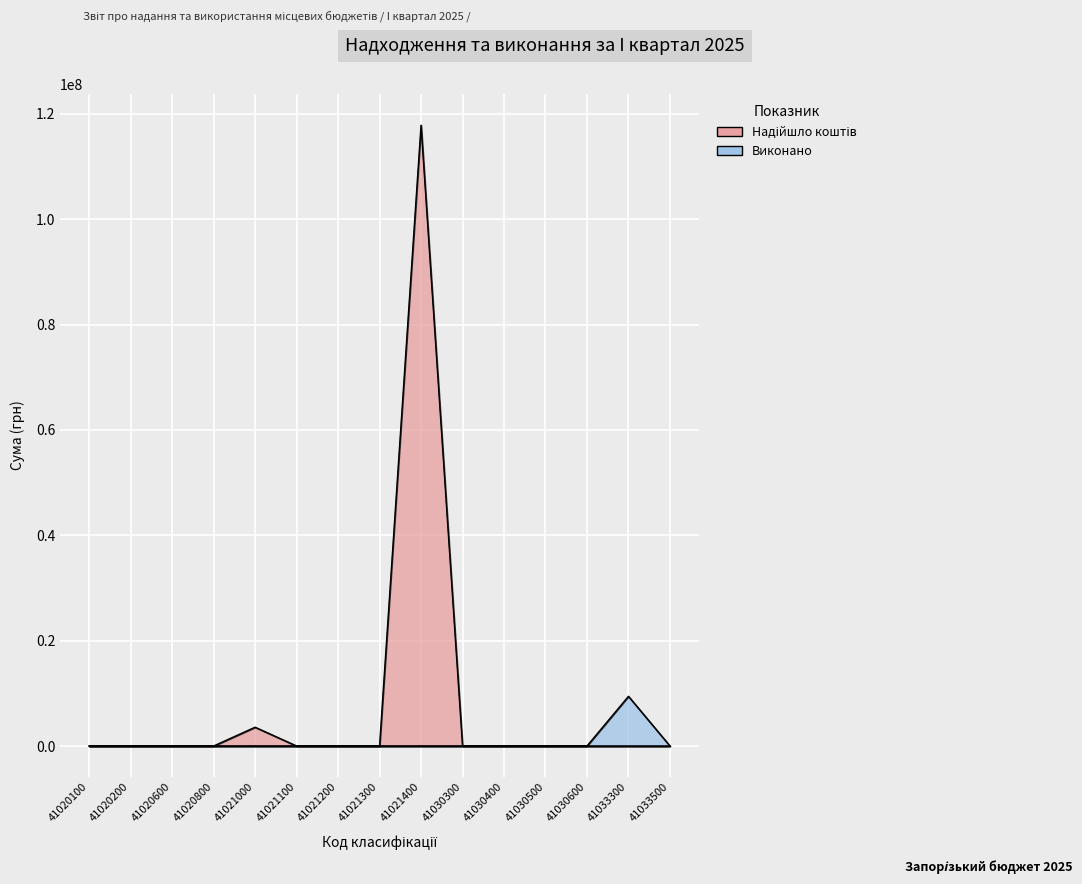

What is the maximum value for Надійшло коштів?

117866400.0